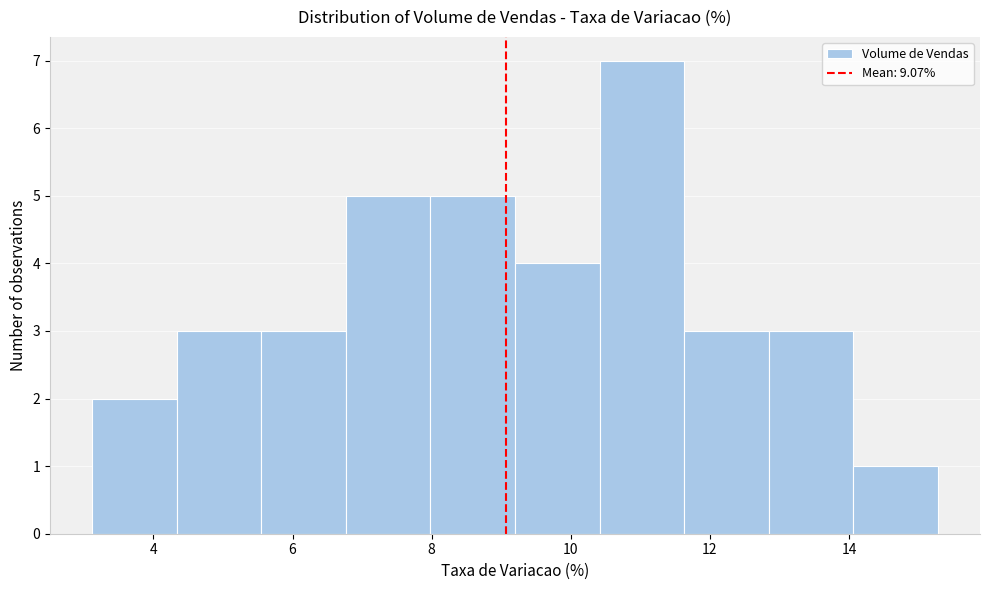

Reading left to right, list every bar in this chart as the range it spans on the x-axis followed by its height. Neither the bar edges nor the heights are printed on the chart, so give them approximately, as read against the axes.

3.2 to 4.4: 2
4.4 to 5.6: 3
5.6 to 6.8: 3
6.8 to 8.0: 5
8.0 to 9.2: 5
9.2 to 10.4: 4
10.4 to 11.6: 7
11.6 to 12.8: 3
12.8 to 14.0: 3
14.0 to 15.2: 1